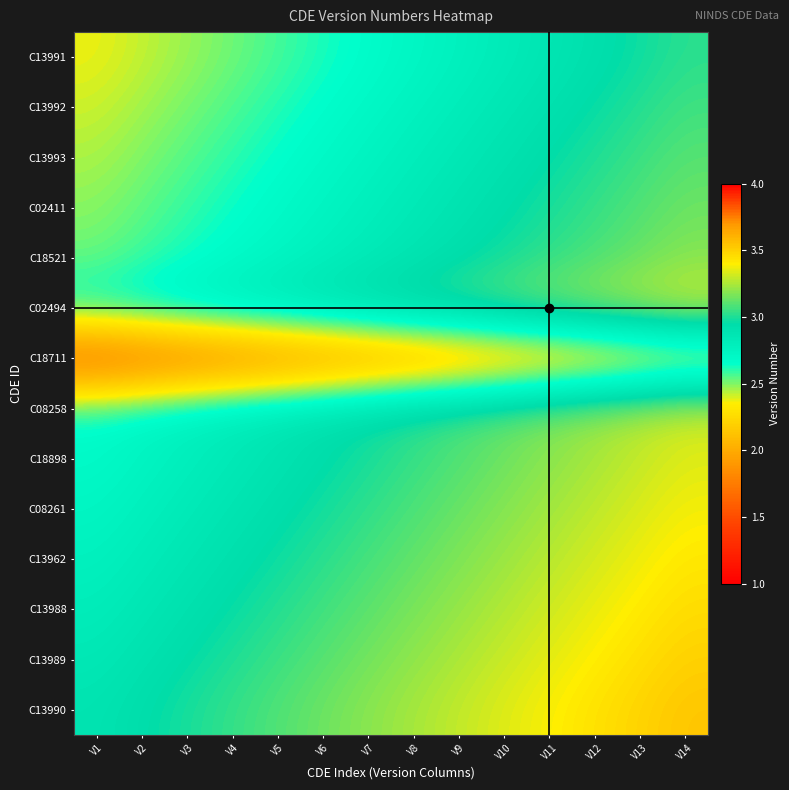

At which category does the chart reach its minimum across all series?

V1